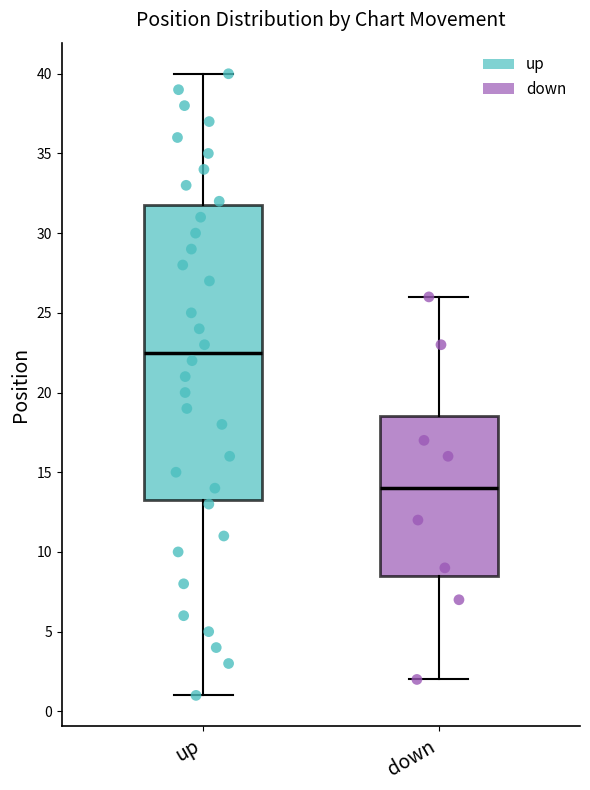

Comparing the boxes themselves (not the whiskers), which one is the tallest?

up